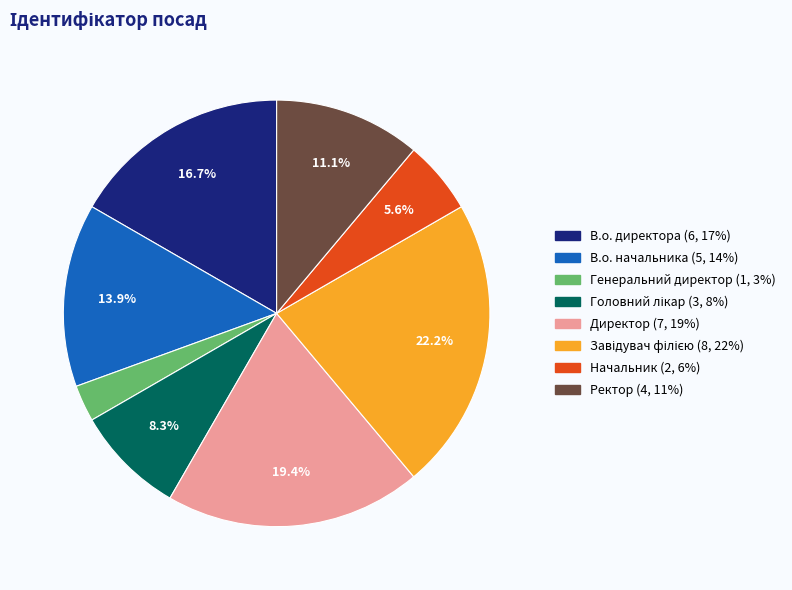

How much of the chart is everything except Начальник?

94.4%